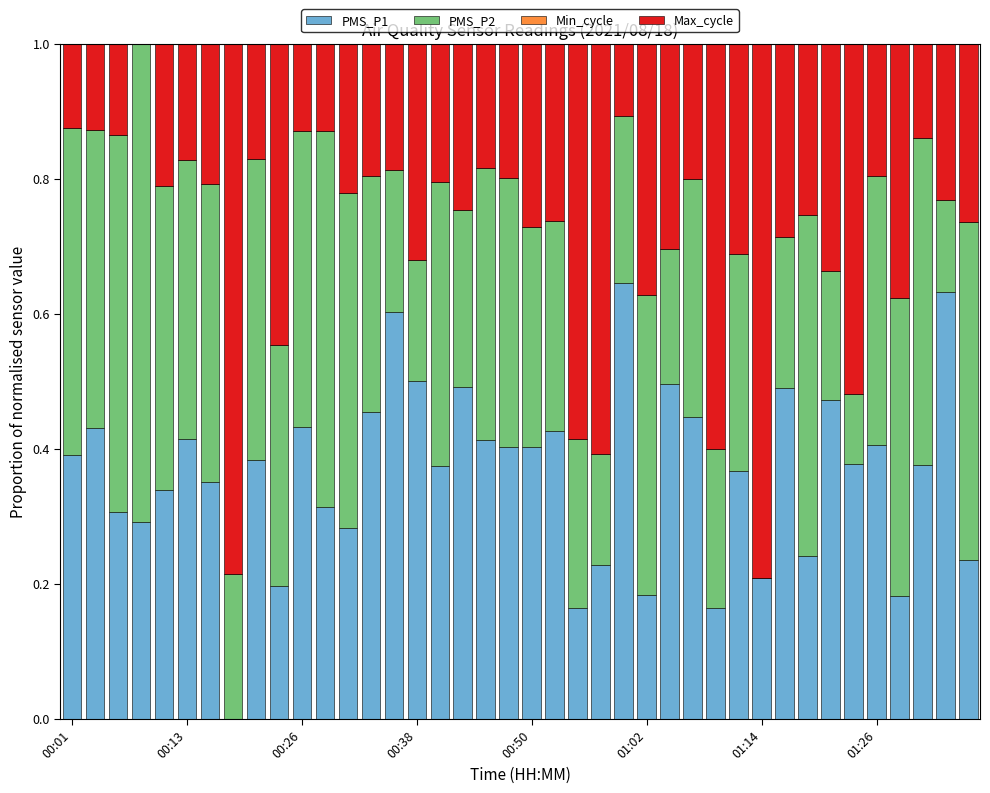

Does the chart contain stacked bars?

Yes